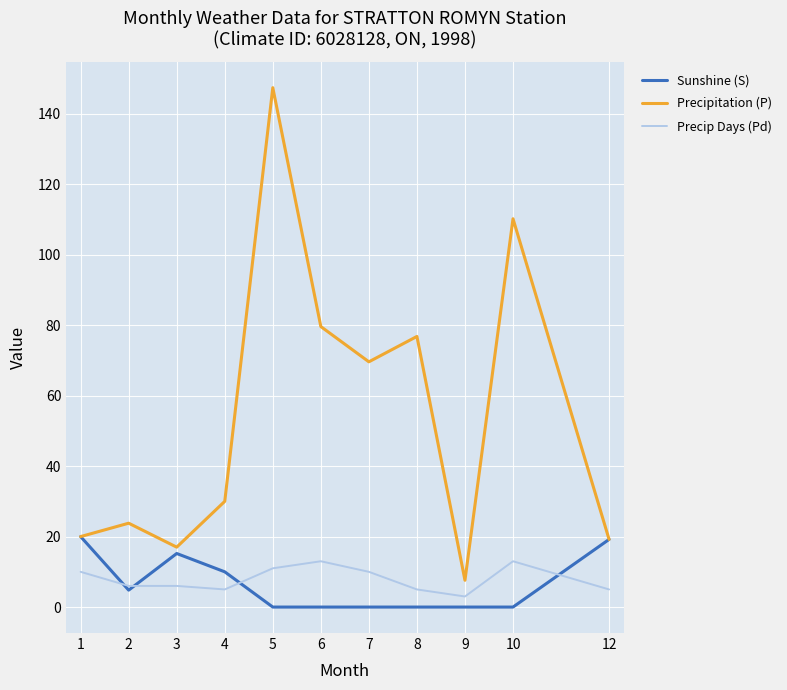

The value of Precipitation (P) at 5 is 147.4. True or false?

True